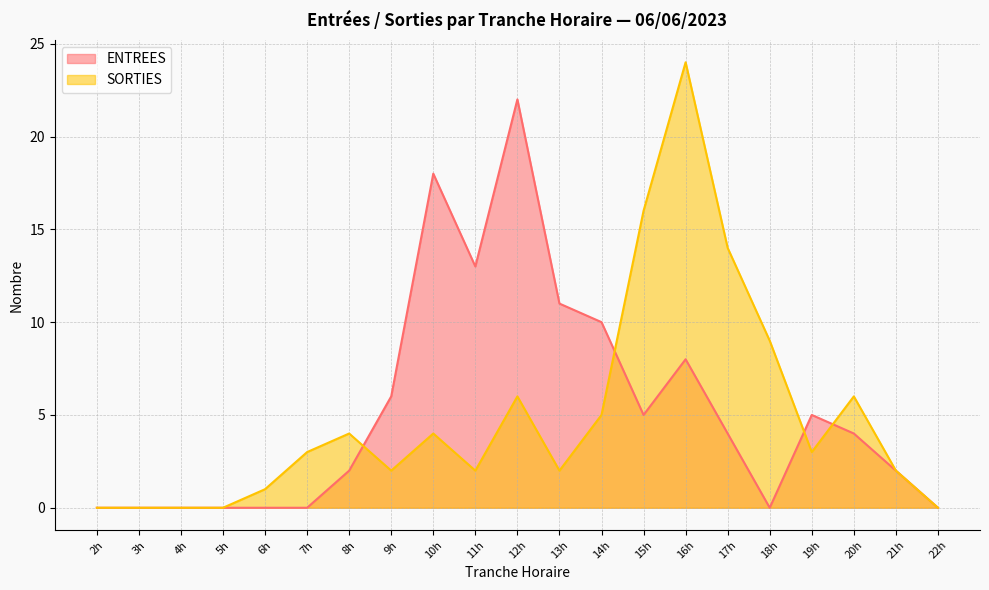

The ENTREES series shows 11 at 13h. True or false?

True